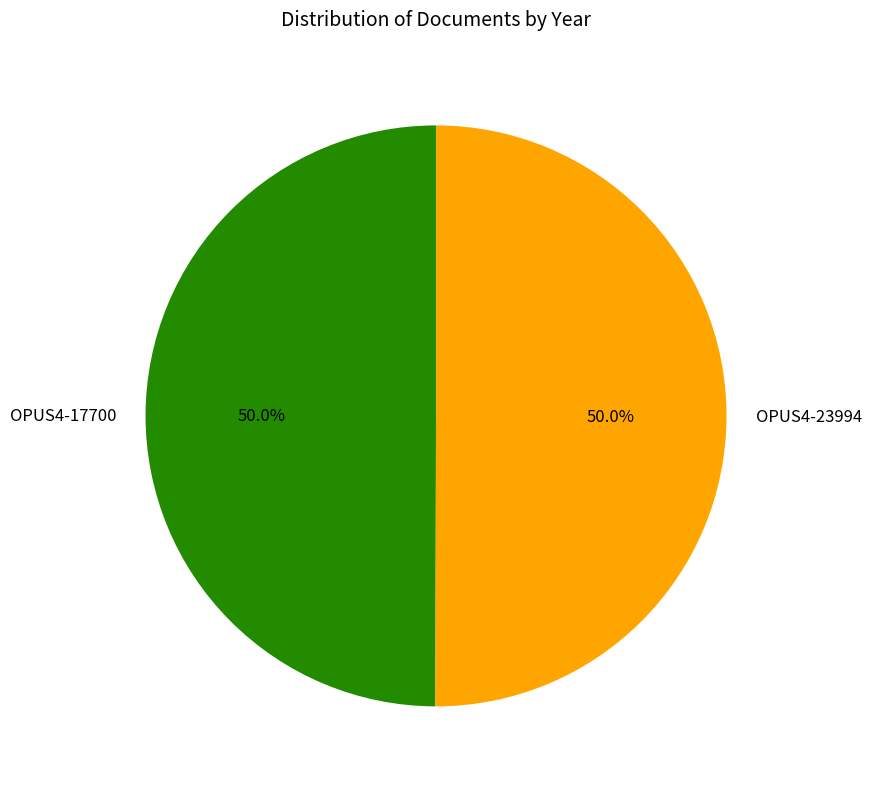

The OPUS4-23994 slice represents 50% of the pie. True or false?

True